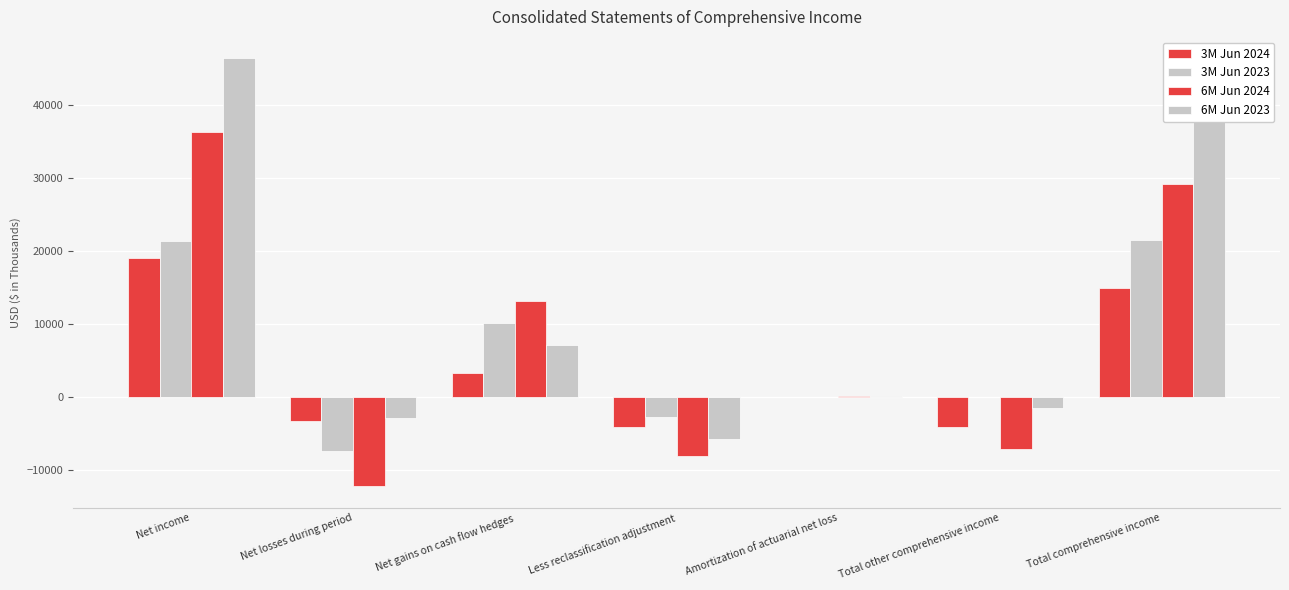

How many categories are shown in the chart?

7